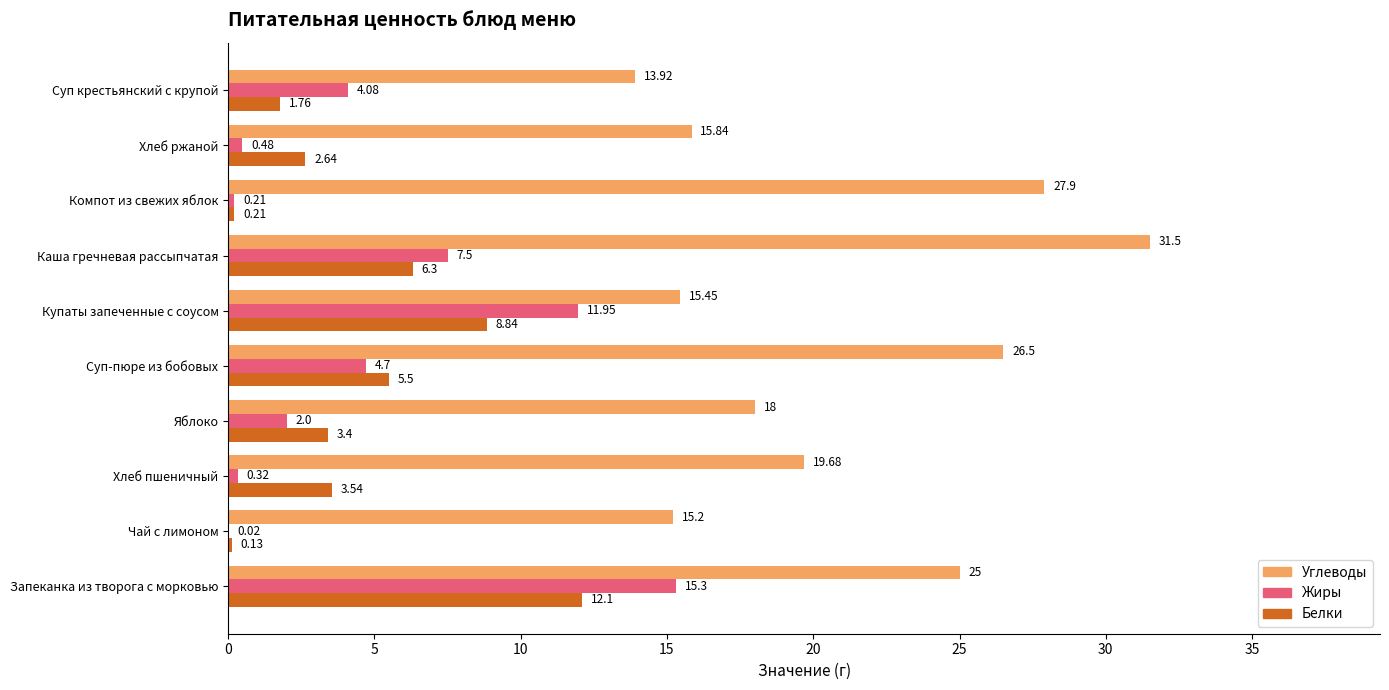

What is the greatest value displayed?

31.5